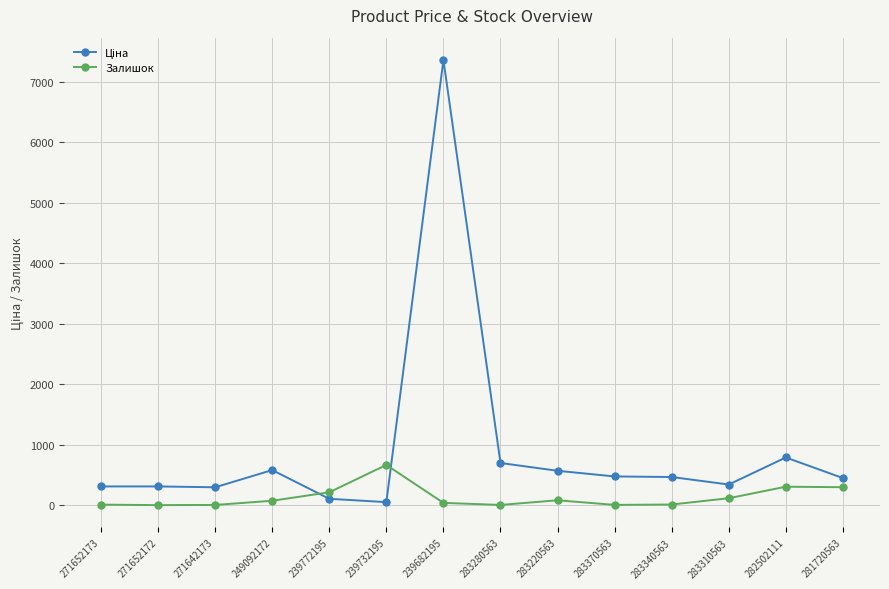

At which category is the sum across all series the highest?

239682195